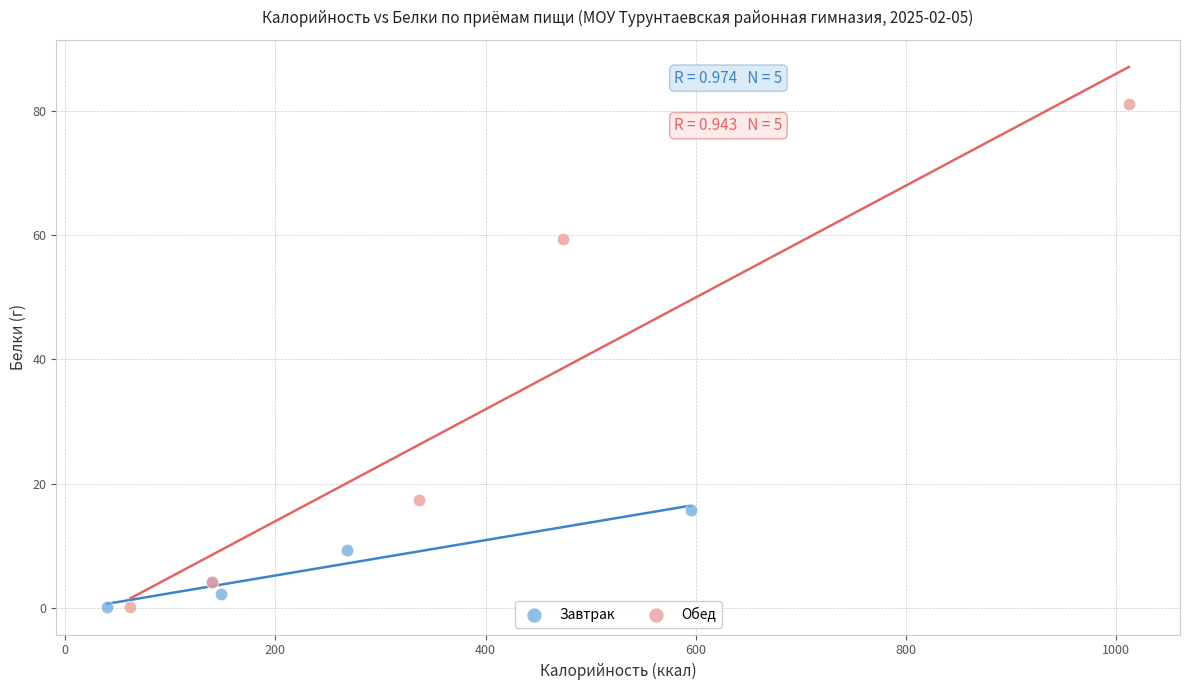

Which series has the largest Y range (max minus min)?

Обед